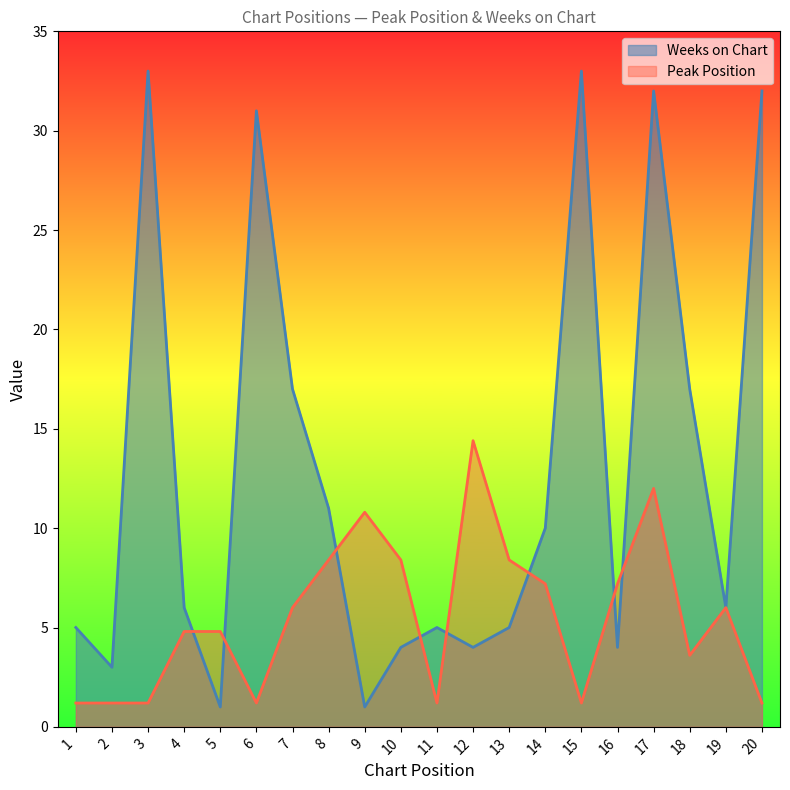

Between 4 and 17, which series saw the biggest shift?

Weeks on Chart